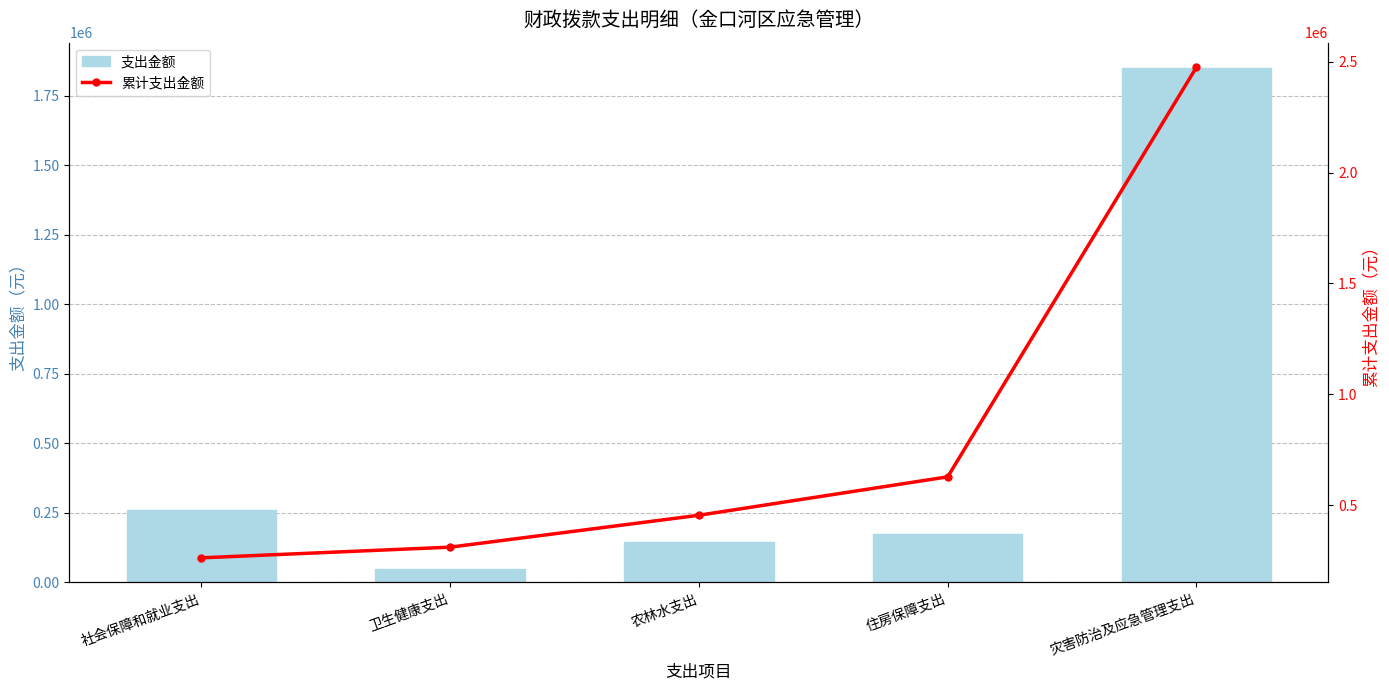

Reading left to right, extract all data points from this chart.

支出金额: 社会保障和就业支出=261632	卫生健康支出=48168	农林水支出=144000	住房保障支出=173448	灾害防治及应急管理支出=1848999
累计支出金额: 社会保障和就业支出=261632	卫生健康支出=309800	农林水支出=453800	住房保障支出=627248	灾害防治及应急管理支出=2476247